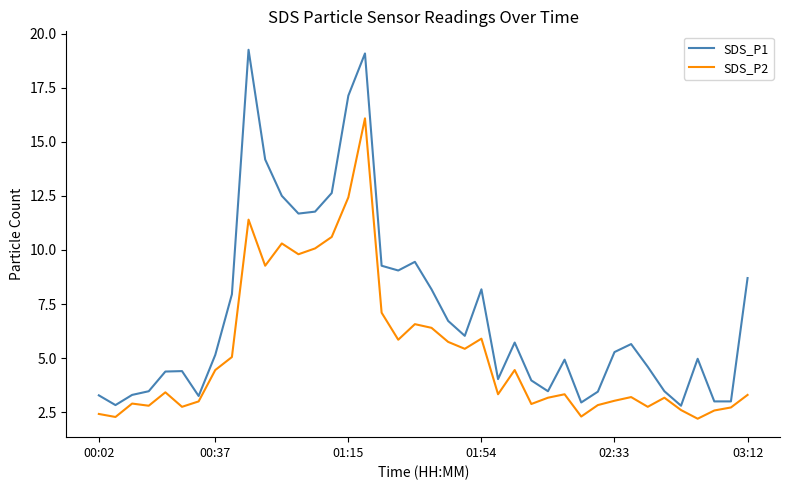

What are all the series names shown in the legend?

SDS_P1, SDS_P2